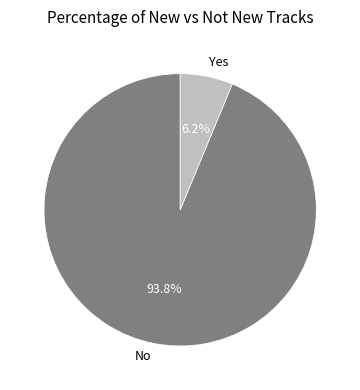

Between No and Yes, which is larger?

No